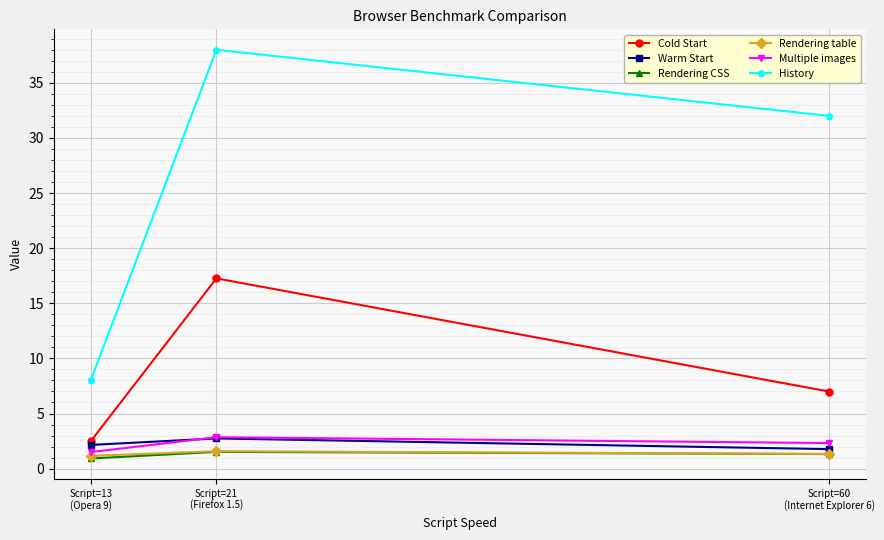

How many categories are shown in the chart?

3